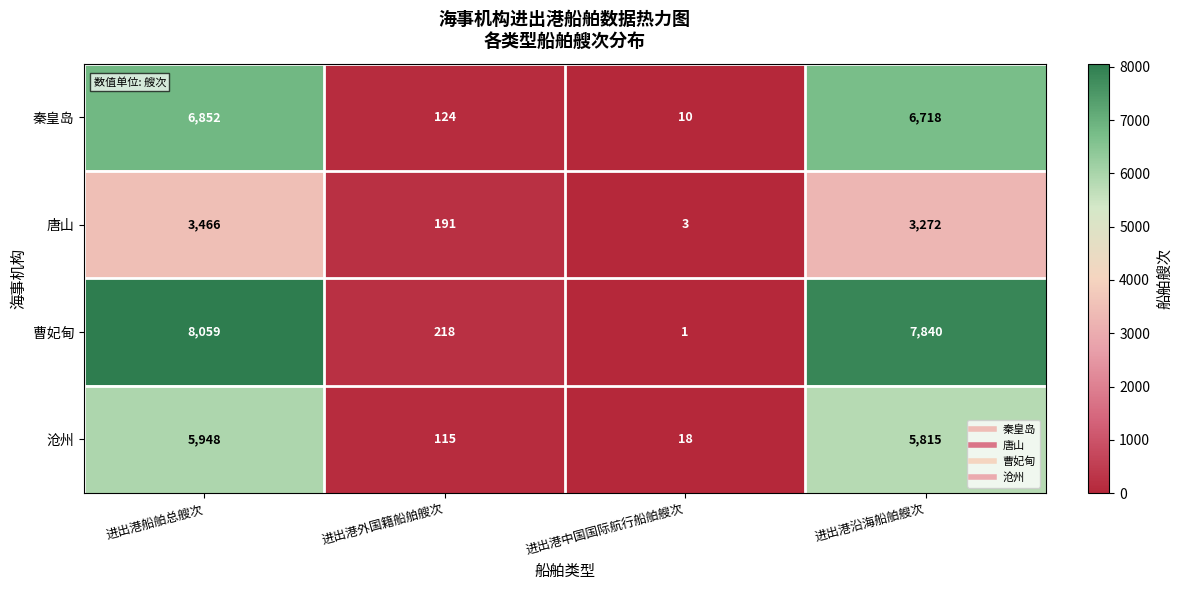

What is the difference between the highest and lowest values at 进出港船舶总艘次?

4593